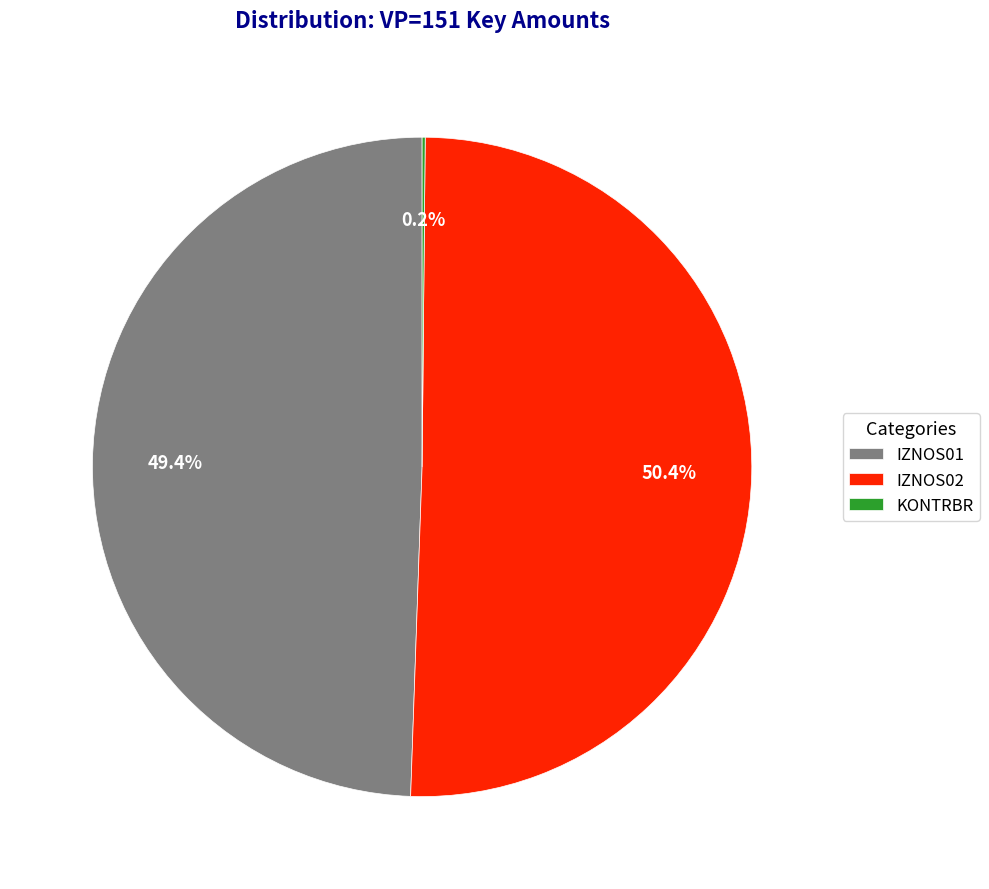

Does IZNOS02 account for over 50% of the chart?

Yes